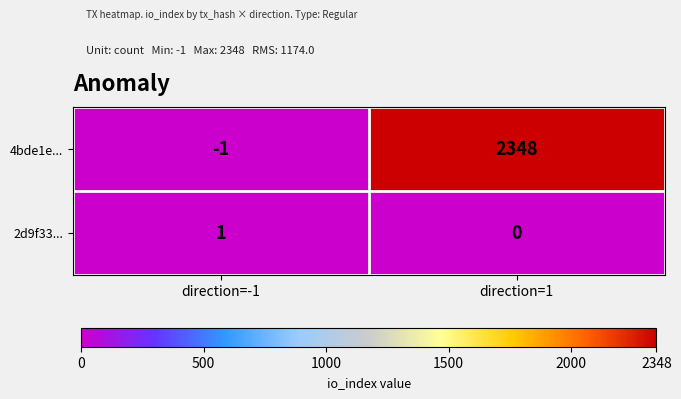

At which category does the chart reach its minimum across all series?

direction=-1